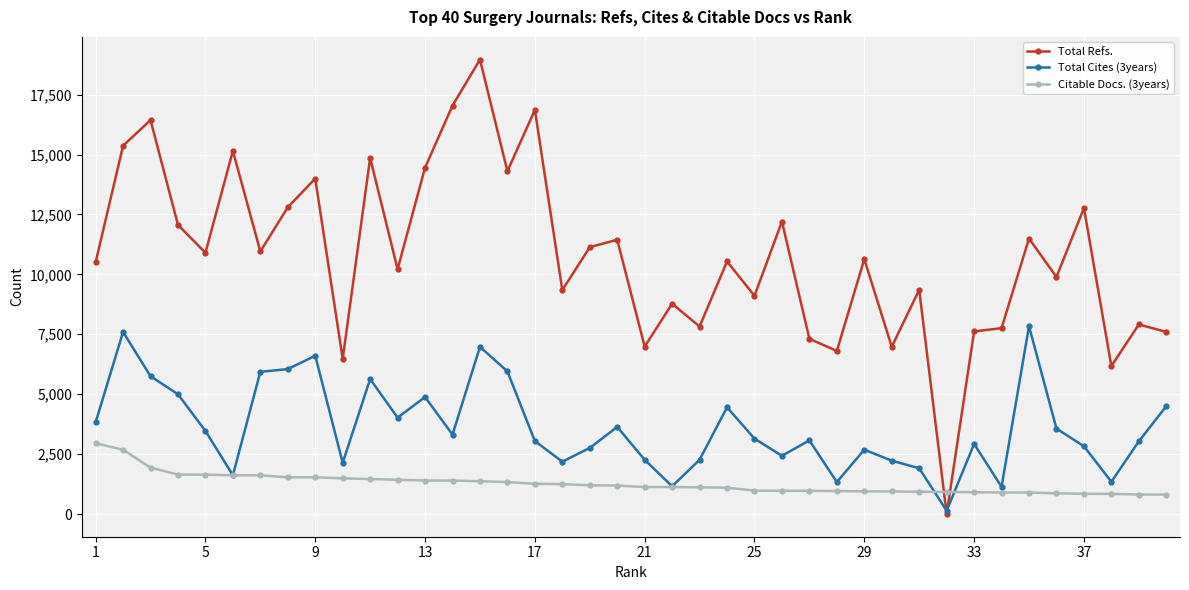

Rank the series by their maximum value, from lowest to highest.

Citable Docs. (3years), Total Cites (3years), Total Refs.